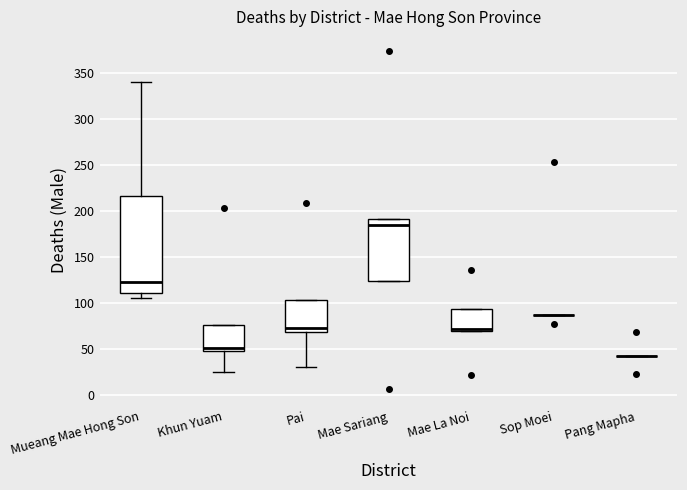

Which box is the tallest, from its lower edge to its upper edge?

Mueang Mae Hong Son